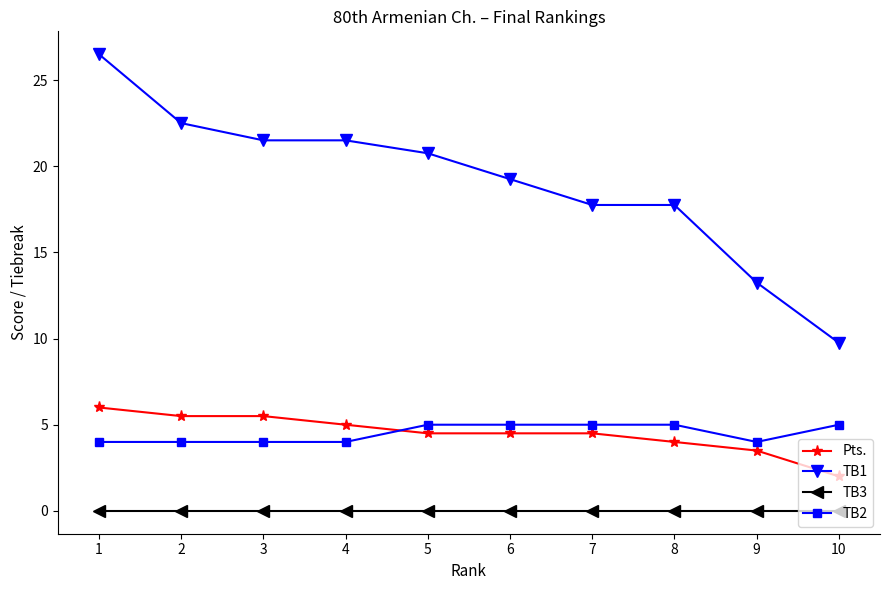

What is the spread (max minus min) of values at 2?

22.5